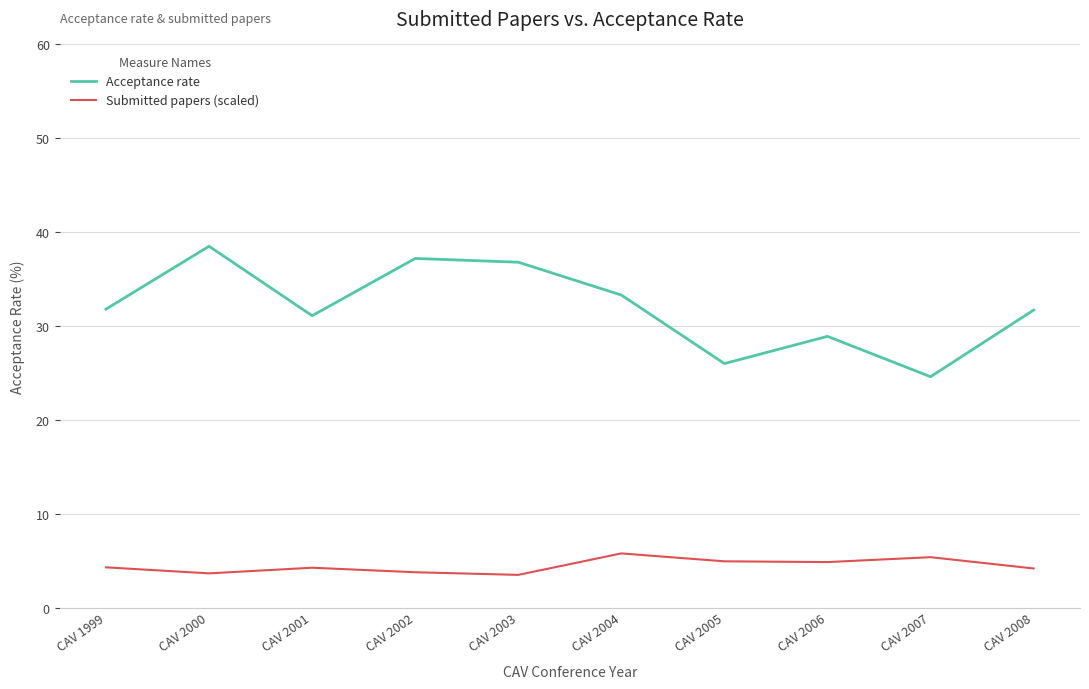

Read the Submitted papers (scaled) value at CAV 2003.

3.5